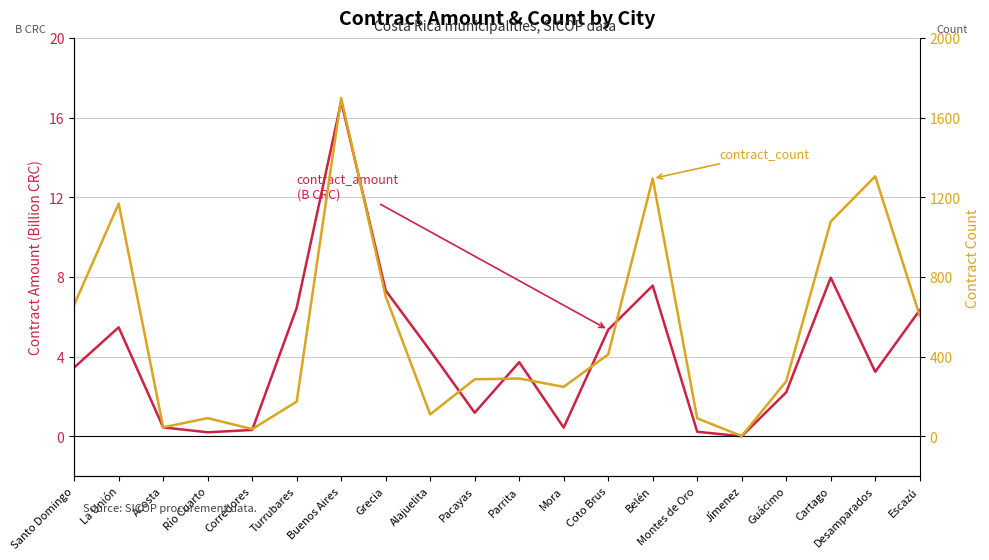

What is the difference between the highest and lowest values at Desamparados?

1301.8